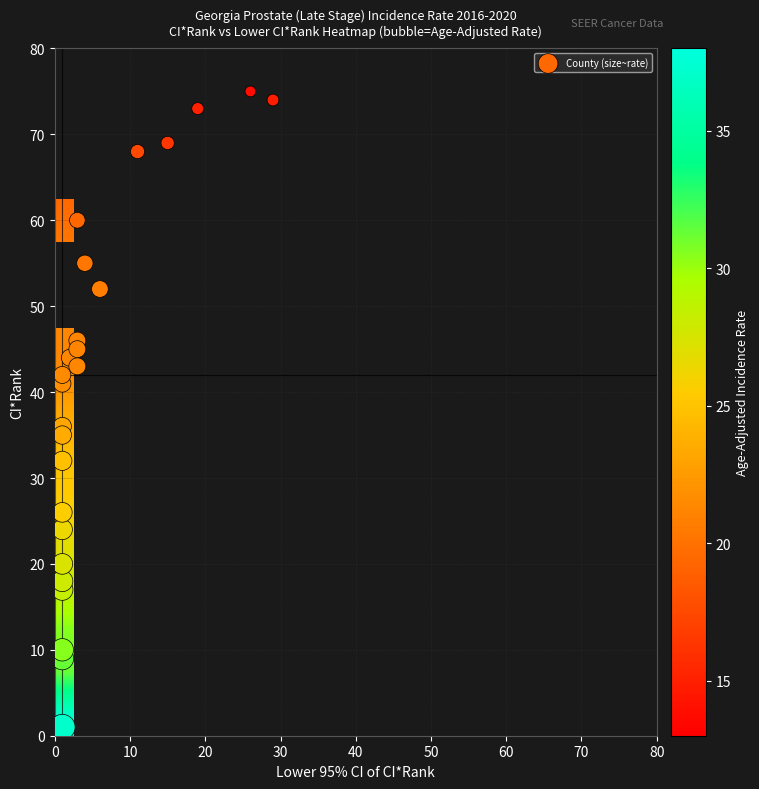

Between lower_ci_rank and rate, which is larger?

rate